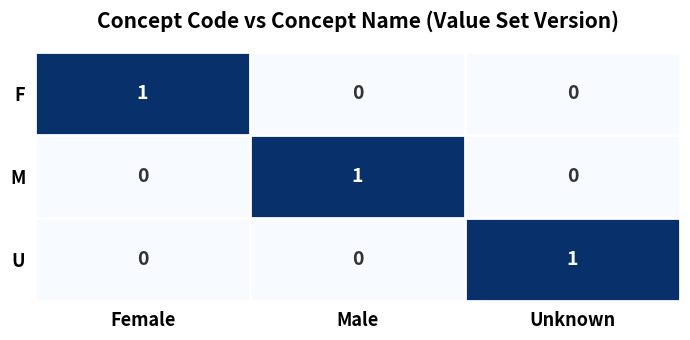

Reading left to right, list all the values displayed in this chart.

F: 1	0	0
M: 0	1	0
U: 0	0	1